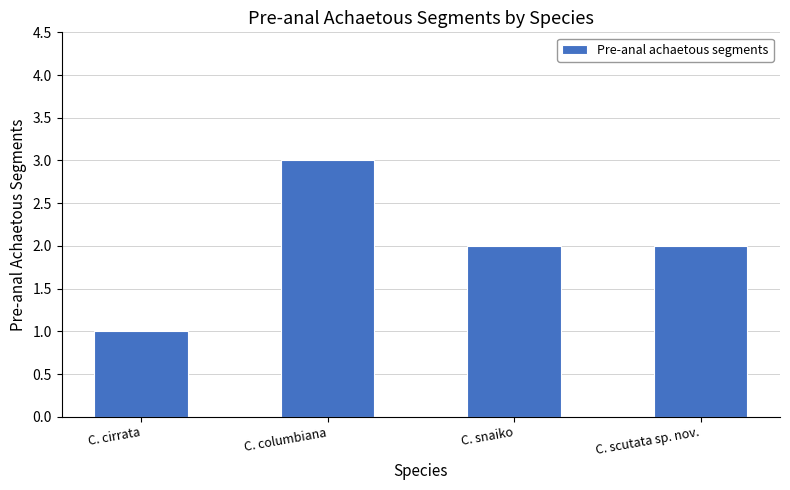

What is the sum of all values?

8